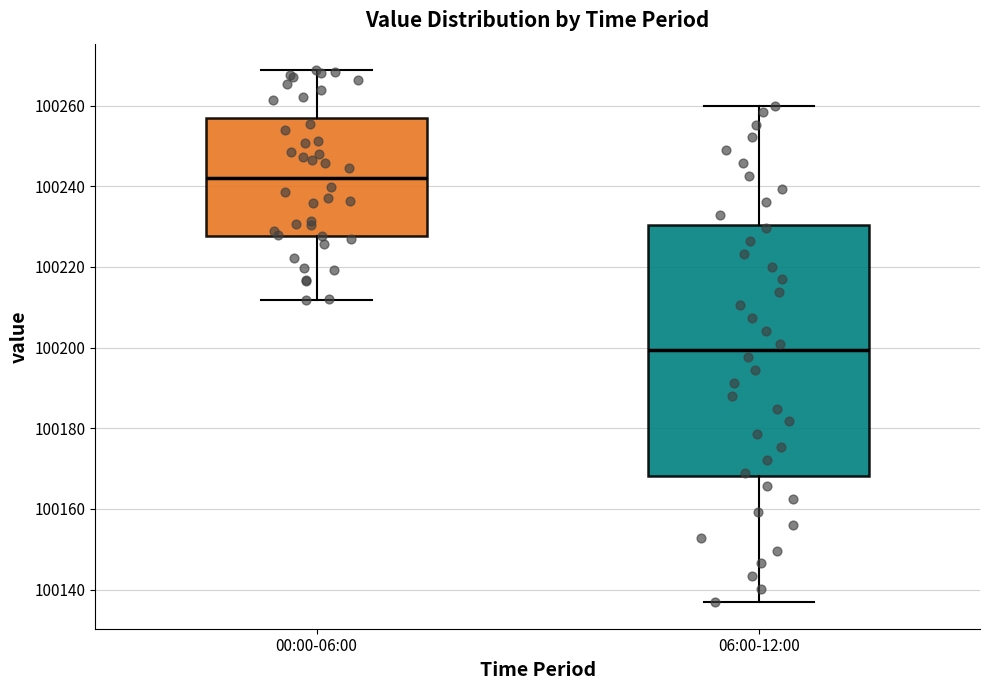

Which box's median line is the lowest?

06:00-12:00